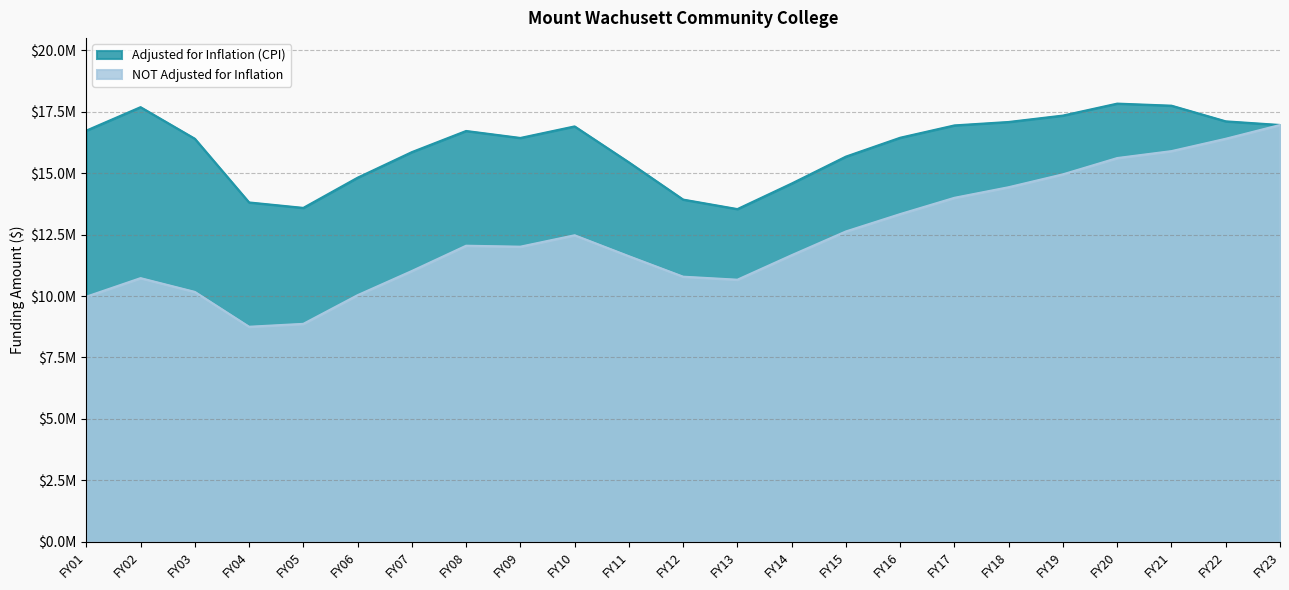

How many interior local peaks does the NOT Adjusted for Inflation series have?

3